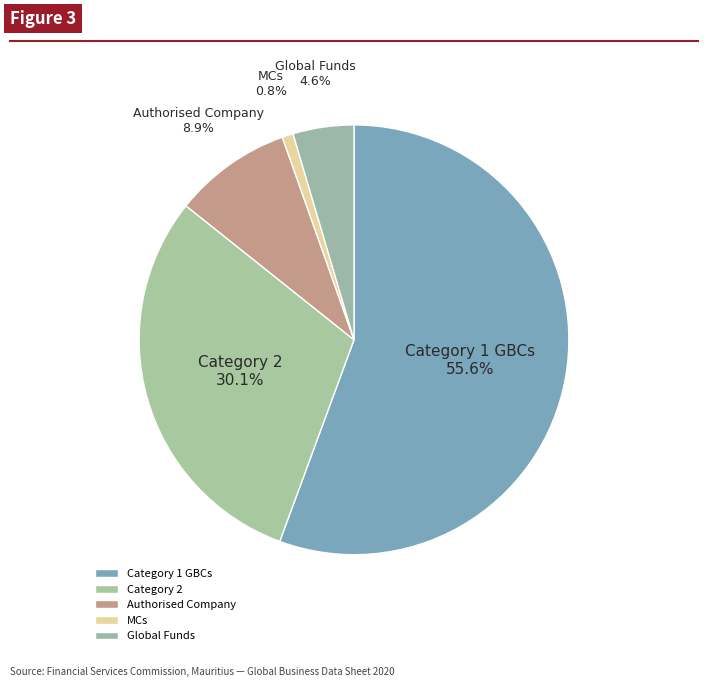

What is the ratio of the value at Authorised Company to the value at Category 2?

0.3